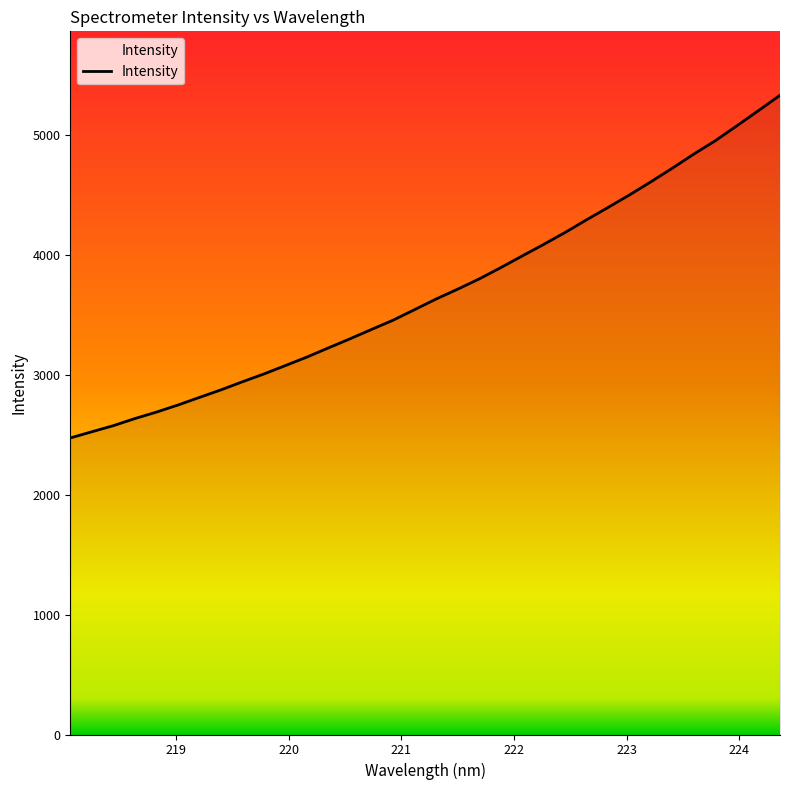

What is the minimum value shown in the chart?

2471.9